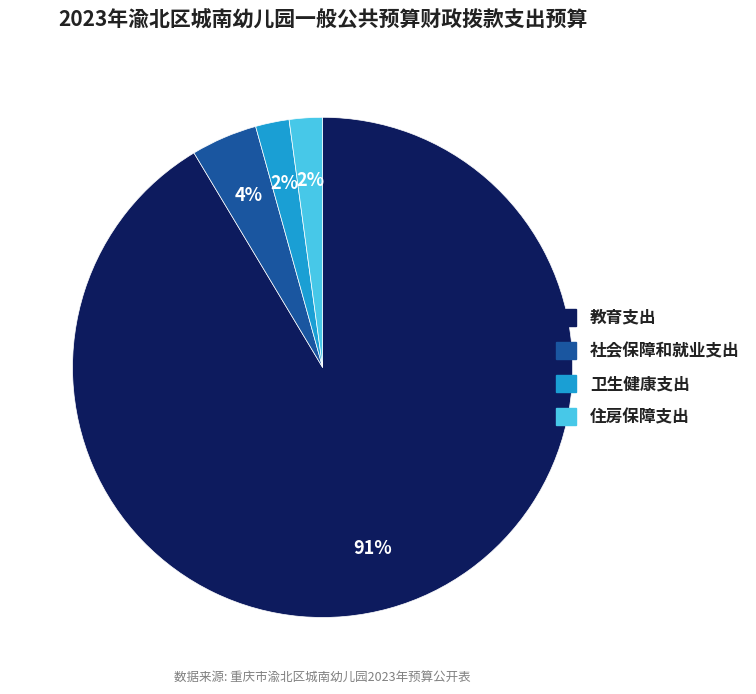

To the nearest percent, what is the average slice percentage?

25%